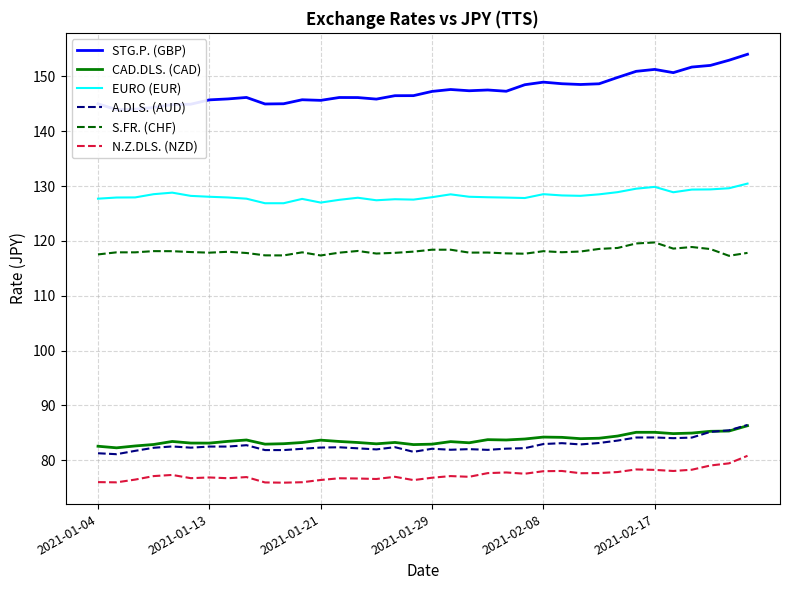

What is the average value of the CAD.DLS. (CAD) series?

83.7